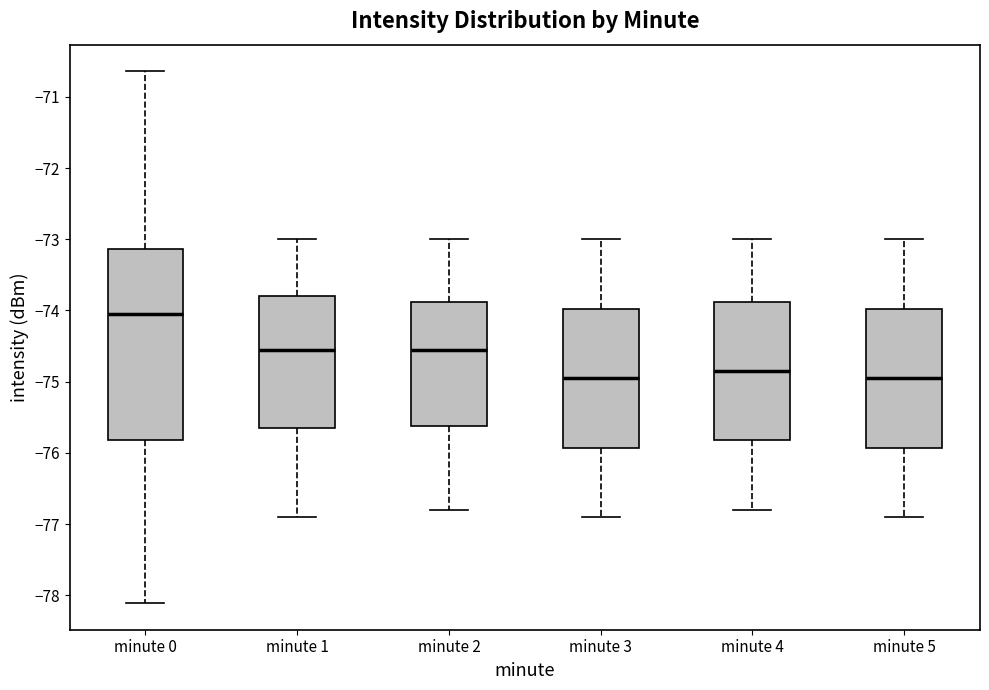

Comparing the boxes themselves (not the whiskers), which one is the tallest?

minute 0